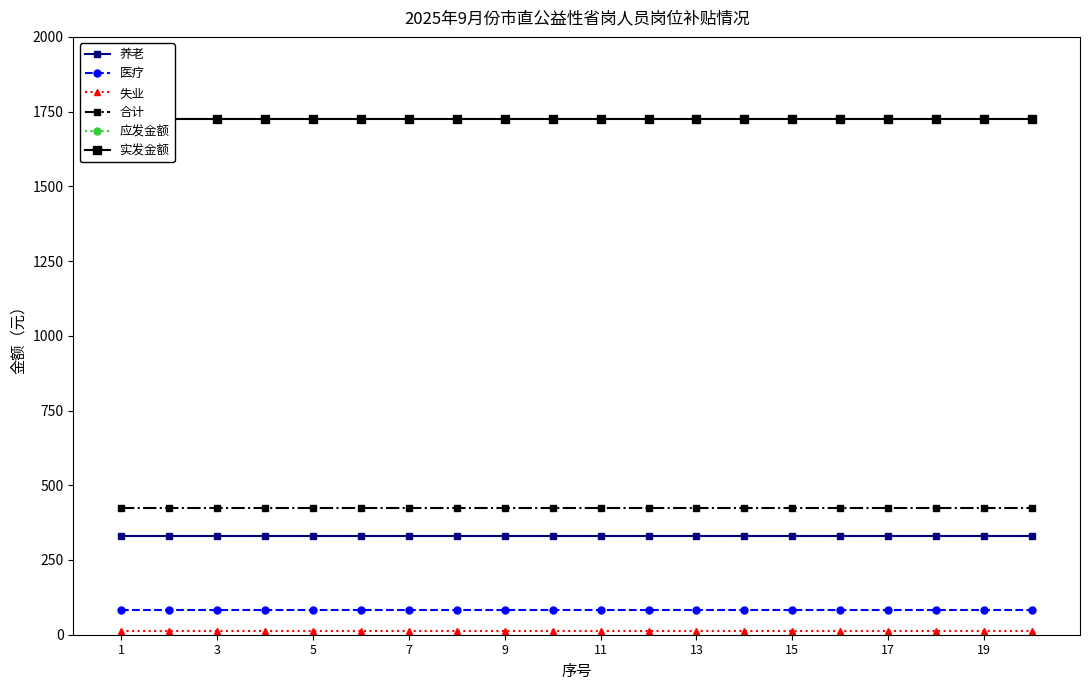

What is the sum of all 应发金额 values?

34527.2